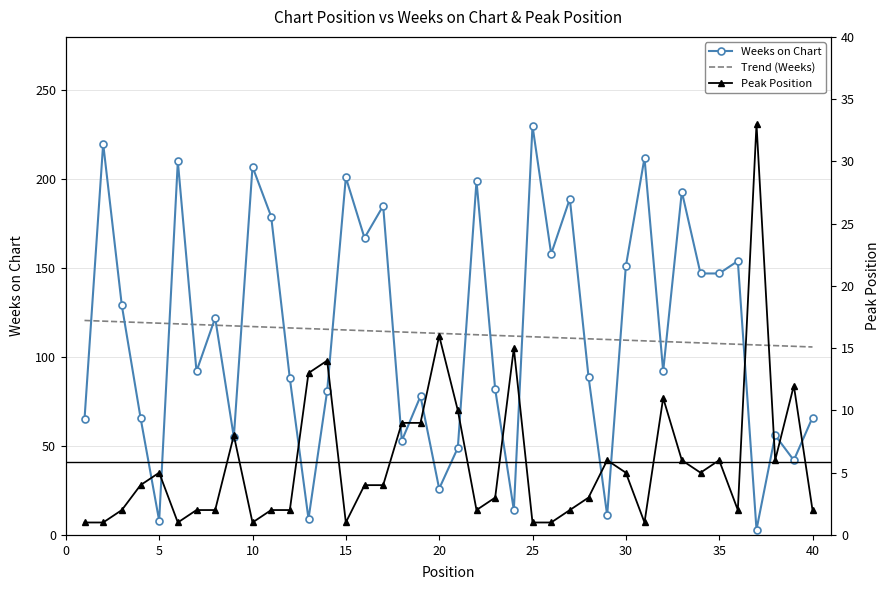

Which series has the largest total across all categories?

Trend (Weeks)